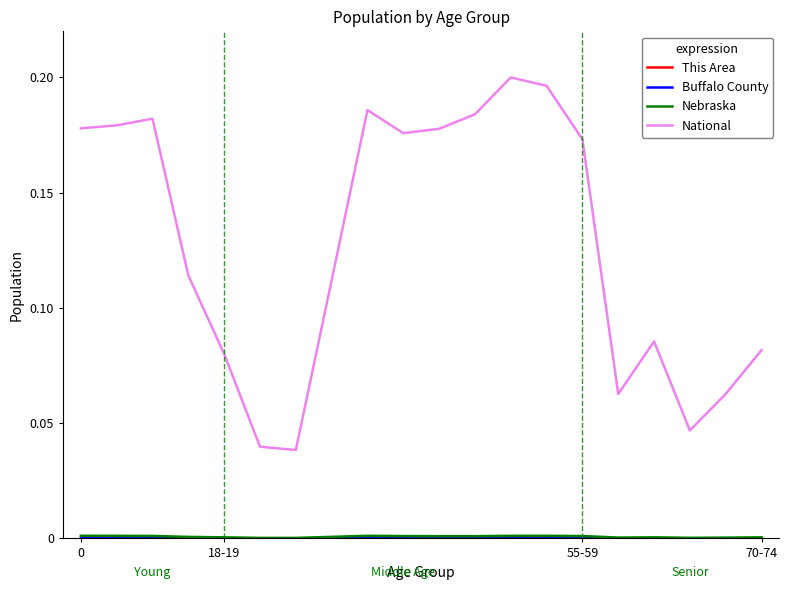

Which series has the largest range (max minus min)?

National